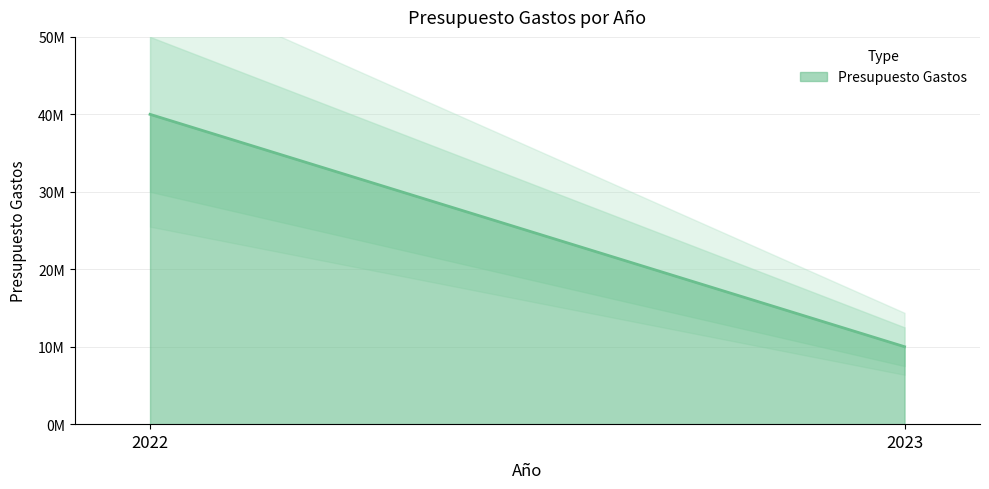

Approximately how many times larger is the value at 2023 compared to 2022?

0.2